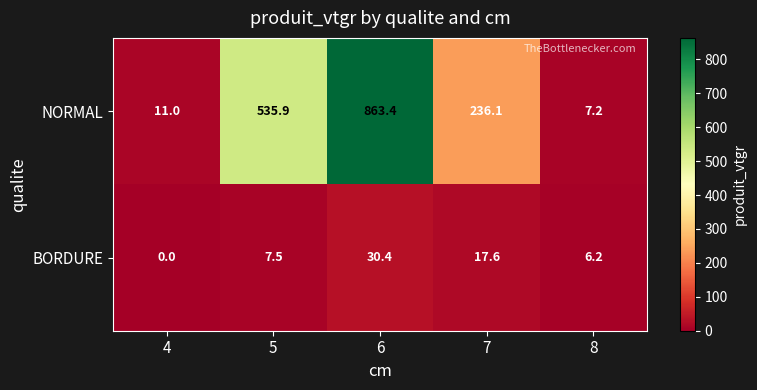

Between 4 and 8, which series saw the biggest shift?

BORDURE